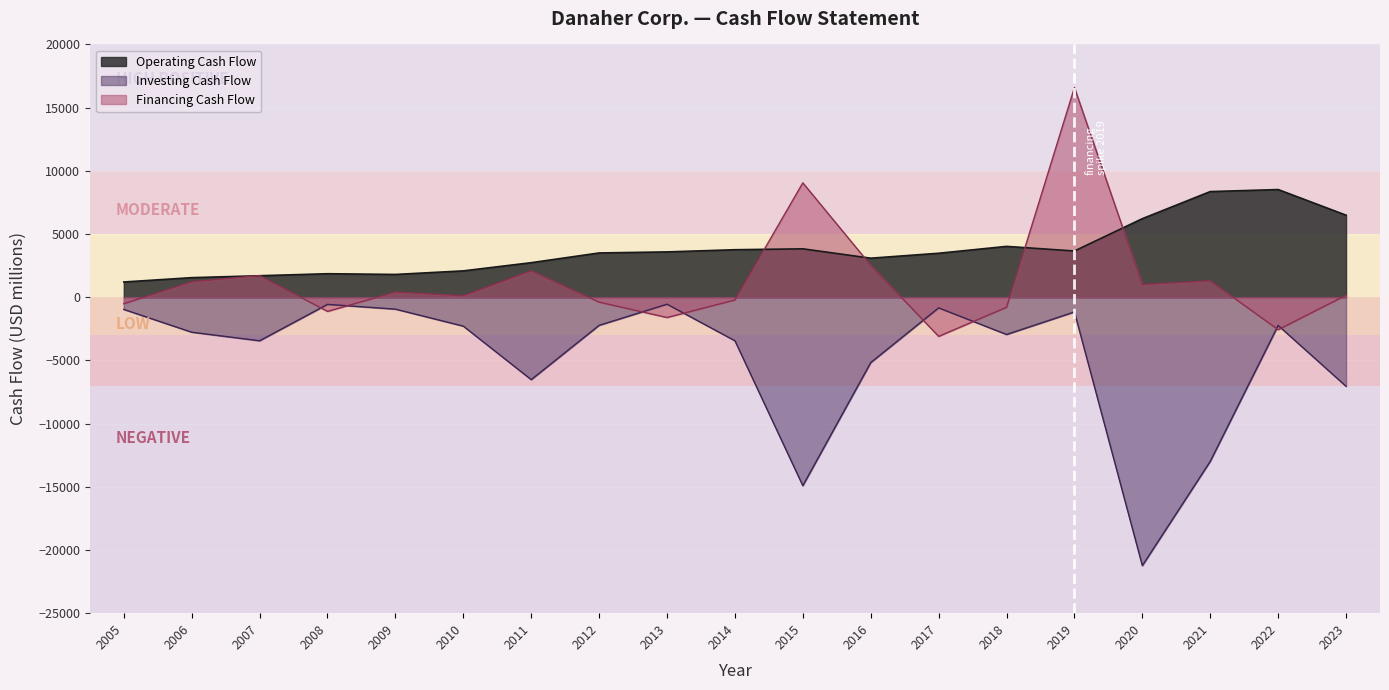

How many values in the Investing Cash Flow series are below -2769?

9